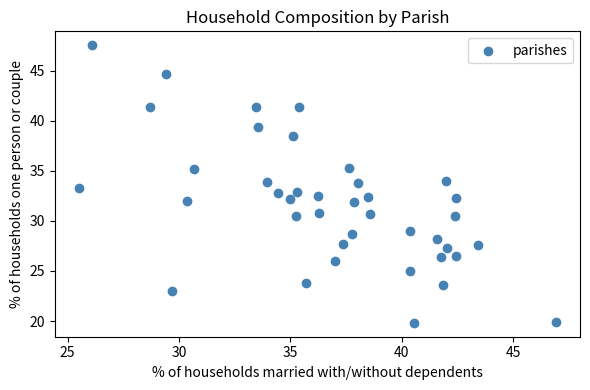

What is the range of Y values (max minus min)?

27.7